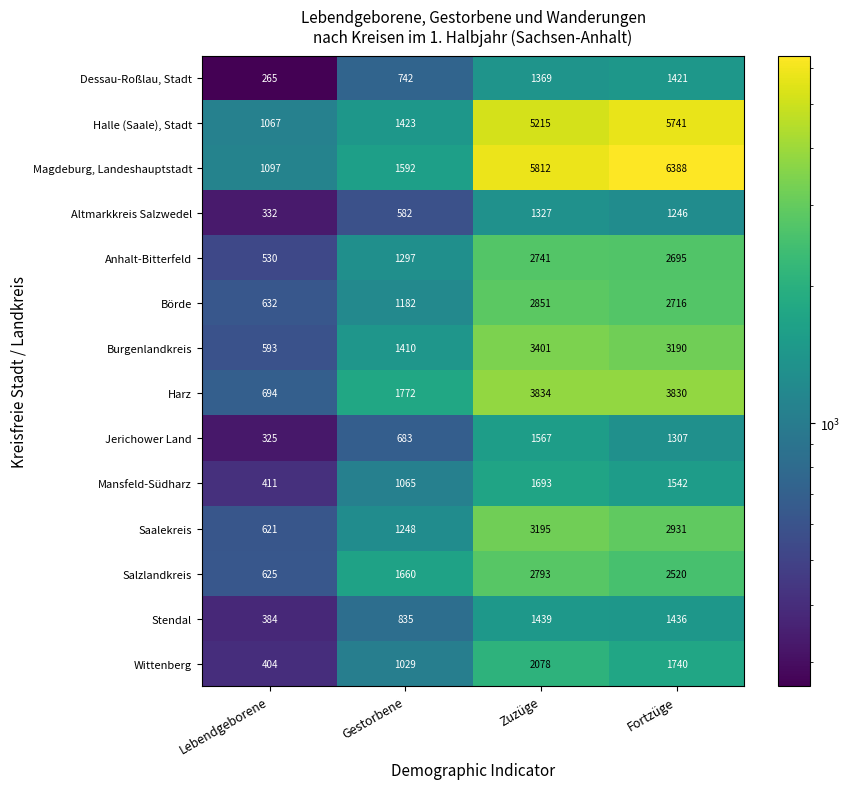

True or false: Dessau-Roßlau, Stadt has a value of 2302 at Fortzüge.

False